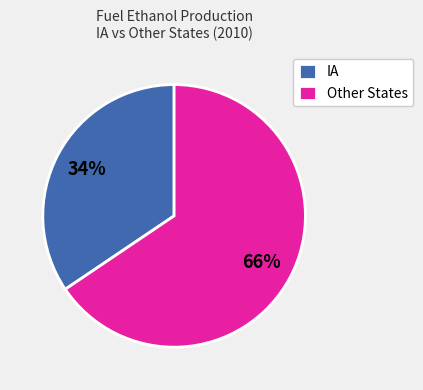

To the nearest percent, what portion does IA represent?

34%